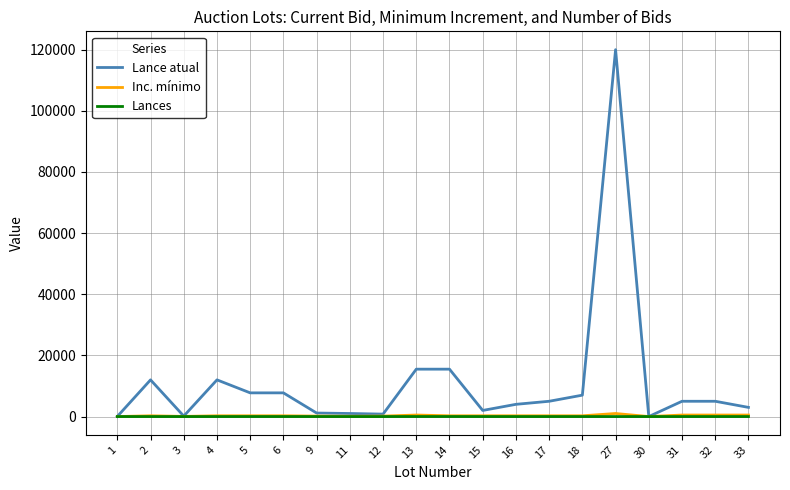

Which series has the largest total across all categories?

Lance atual